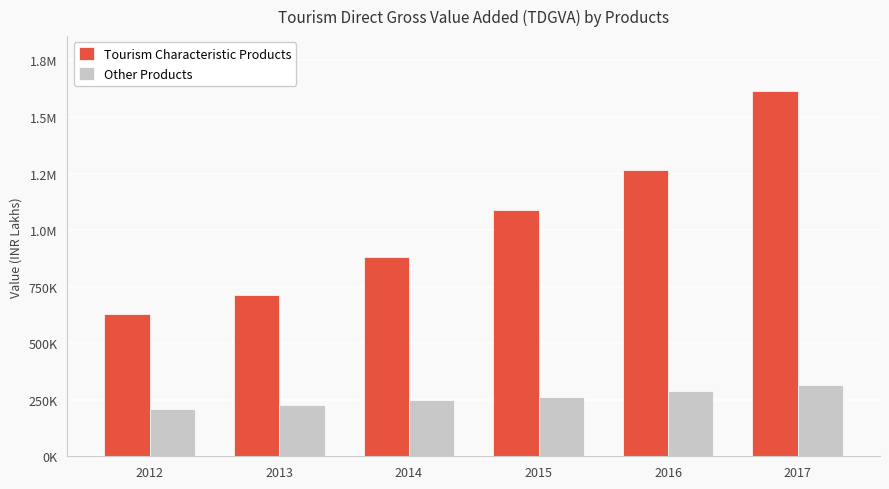

Which label corresponds to the smallest value in the chart?

2012